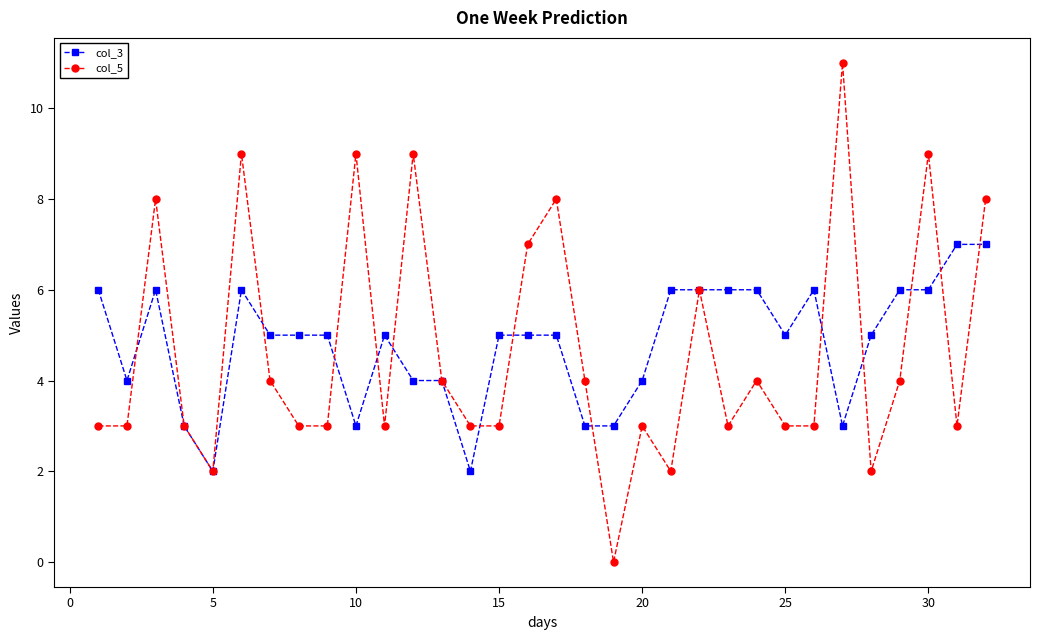

How many interior local peaks does the col_5 series have?

10